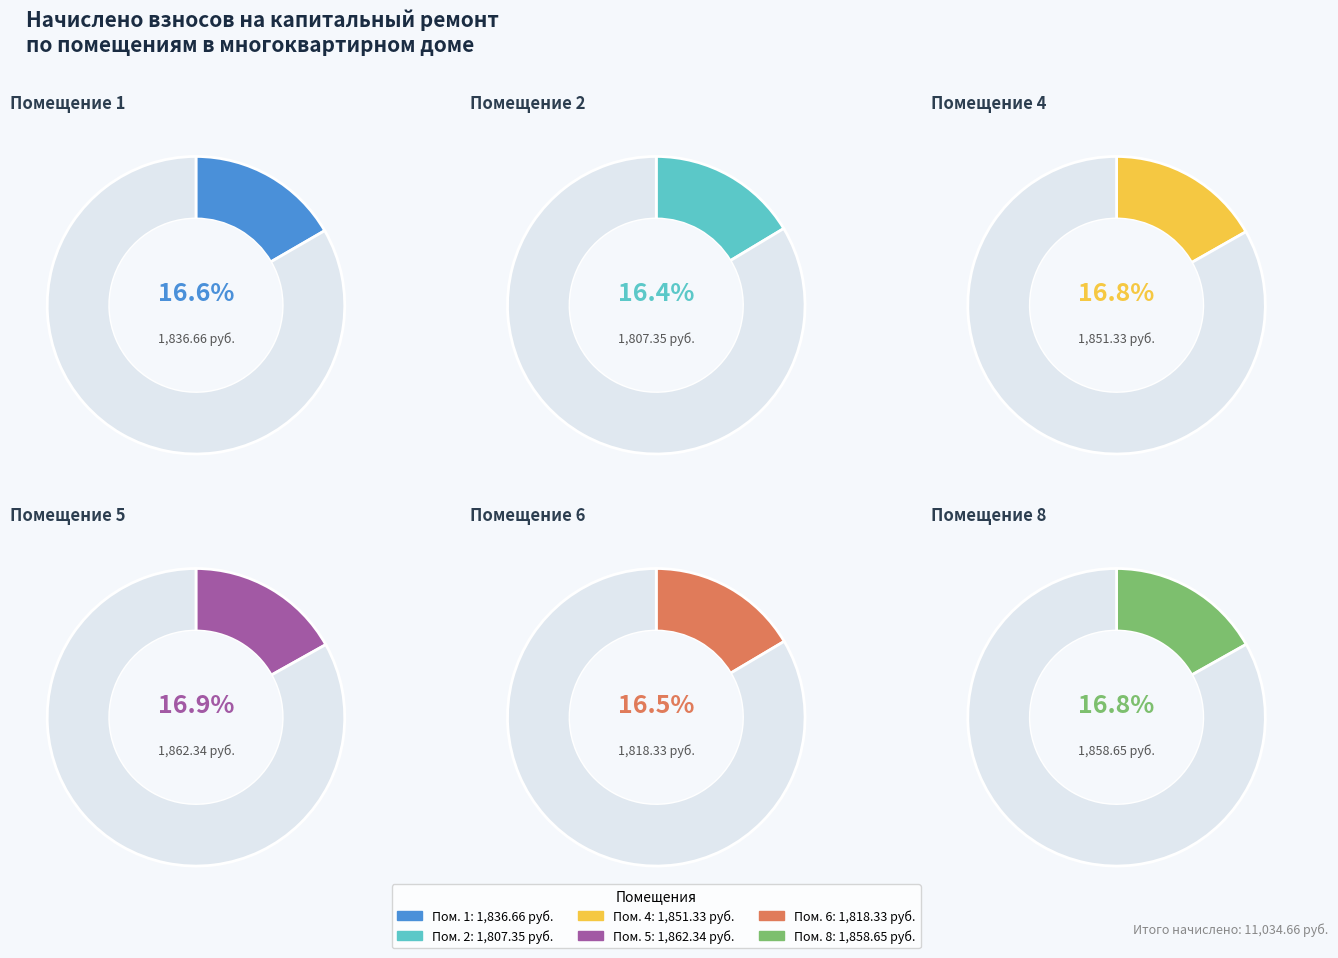

Is there a majority slice in this chart?

No